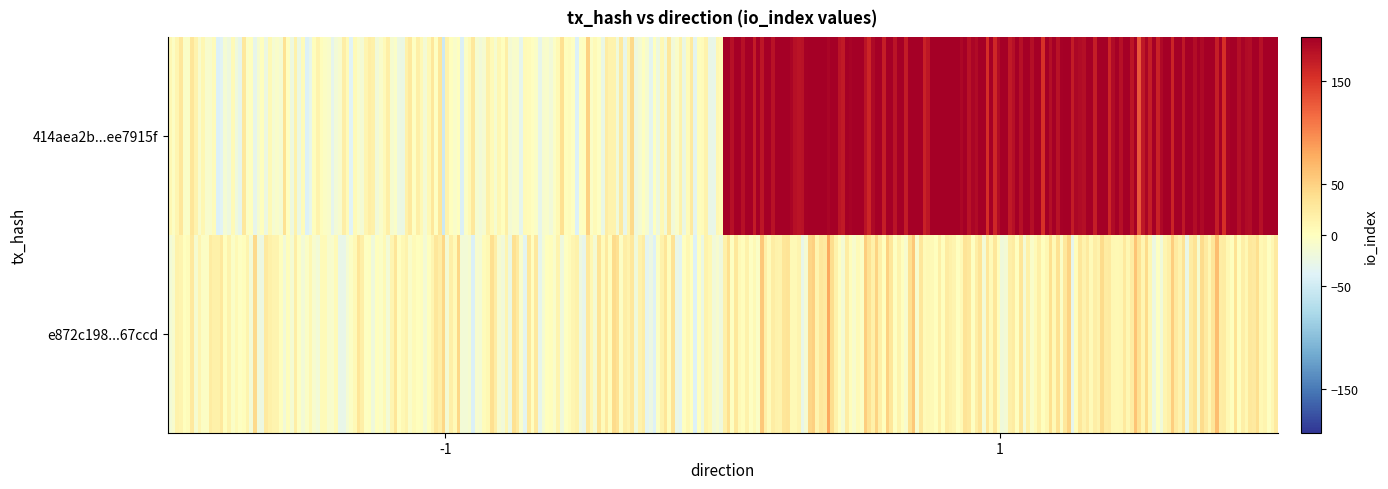

Which label corresponds to the largest value in the chart?

1